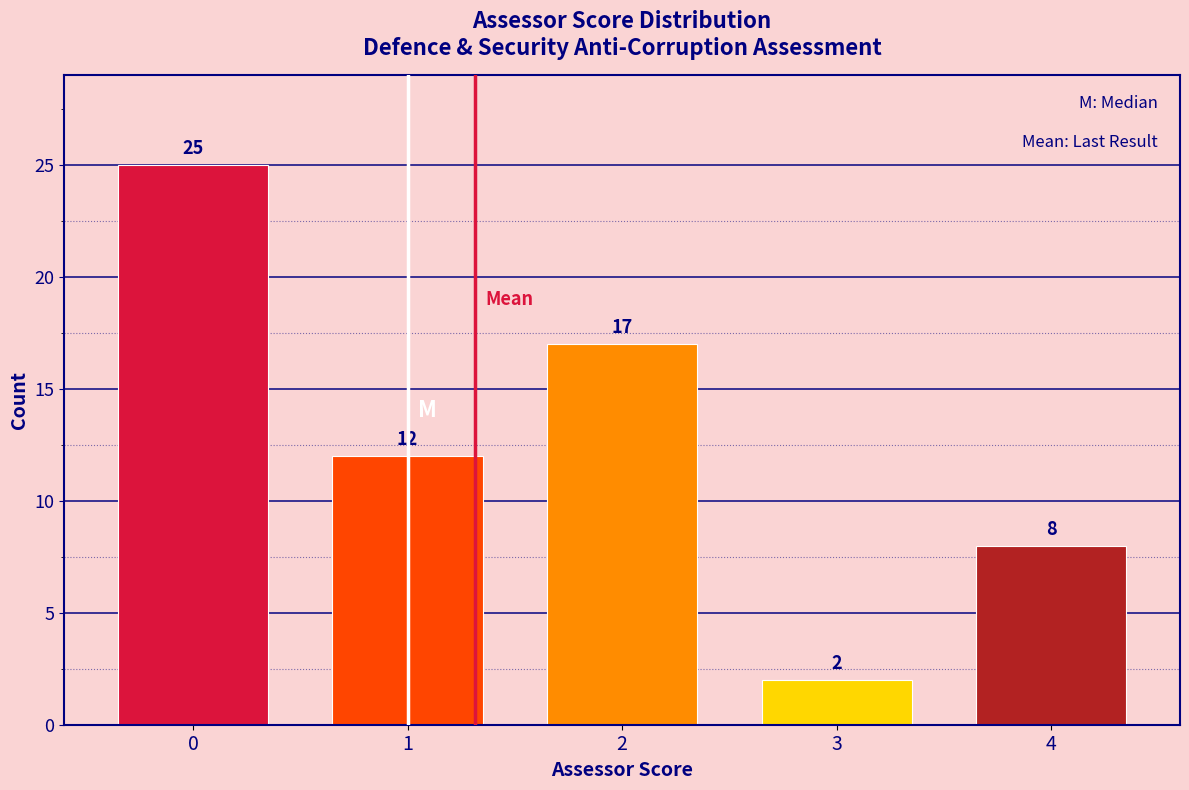

Reading left to right, transcribe all the data shown in this chart.

0=25	1=12	2=17	3=2	4=8